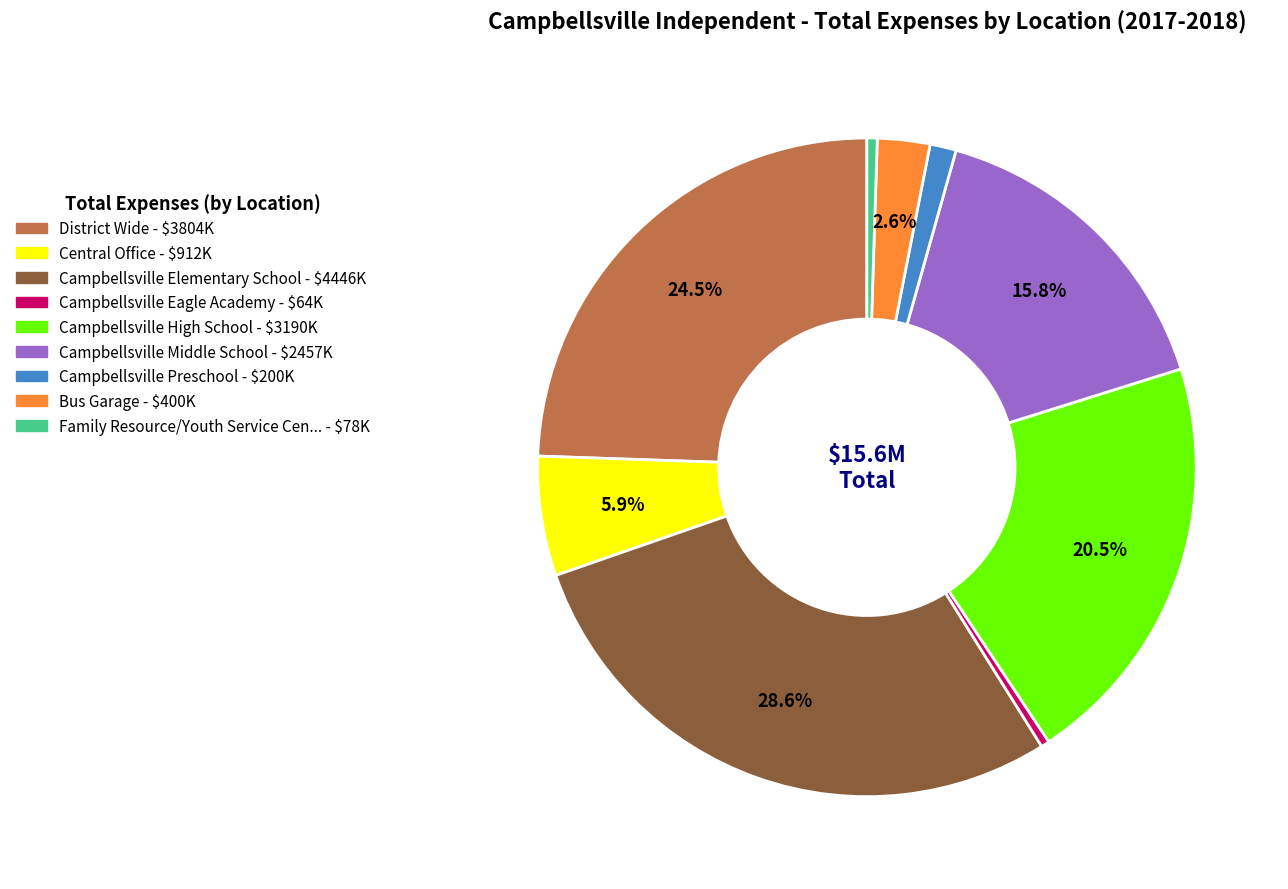

To the nearest percent, what is the difference between the largest and smallest slice percentages?

28%